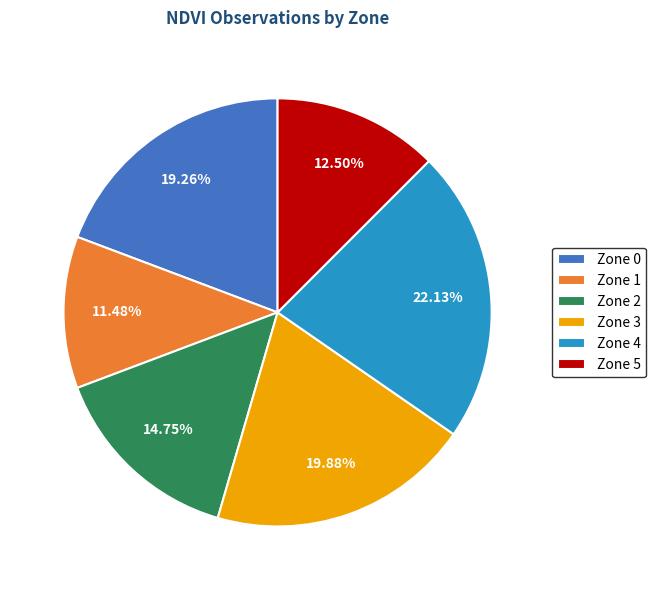

Which slice is the largest?

Zone 4